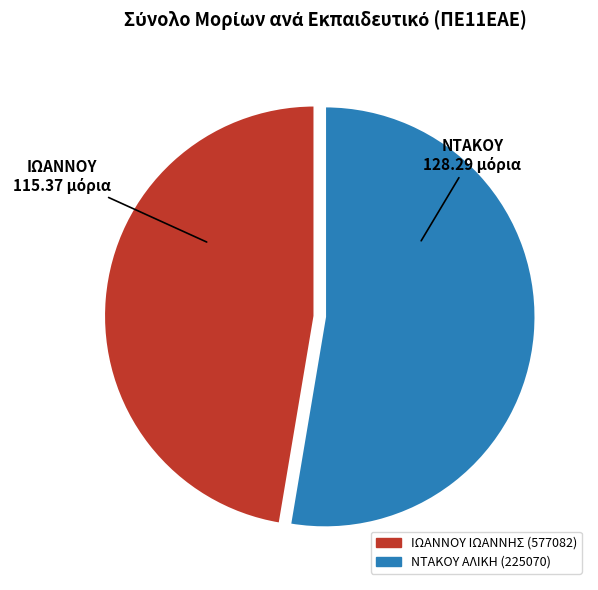

Is there a majority slice in this chart?

Yes